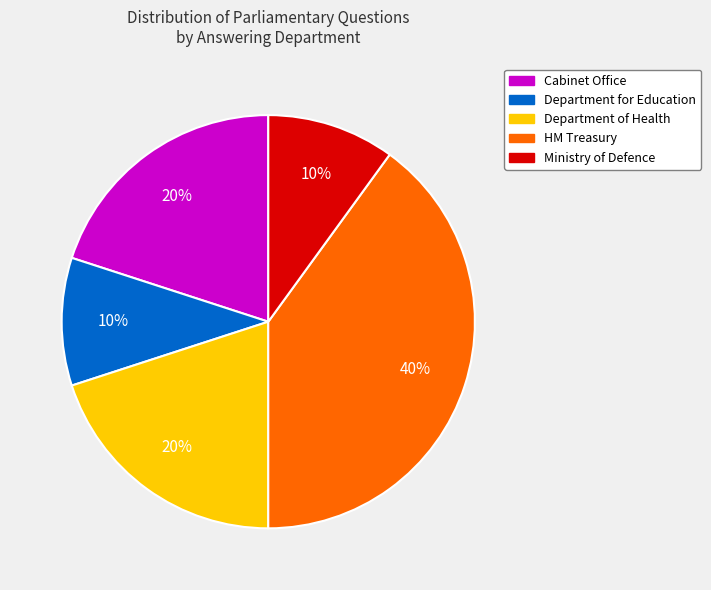

Is there any slice that represents more than half of the pie?

No